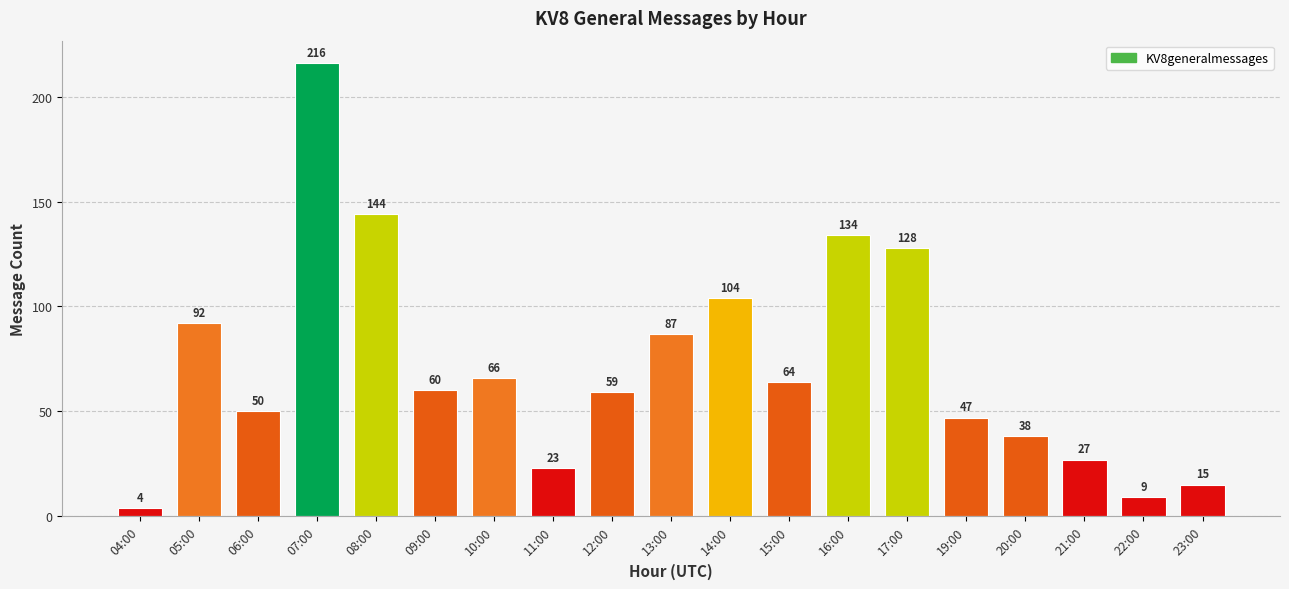

Does the chart contain stacked bars?

No